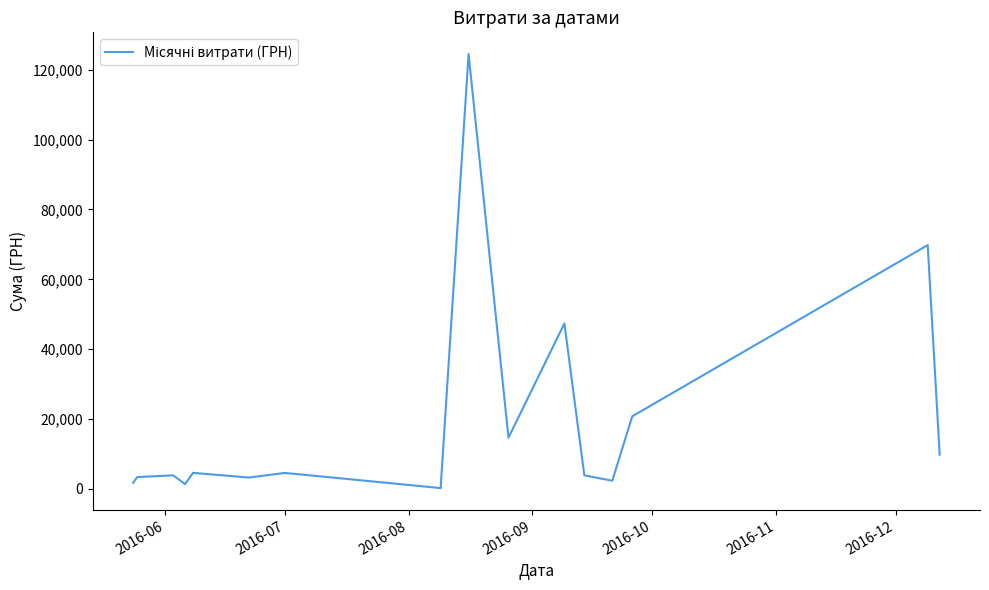

What is the difference between the maximum and minimum values?

124399.0